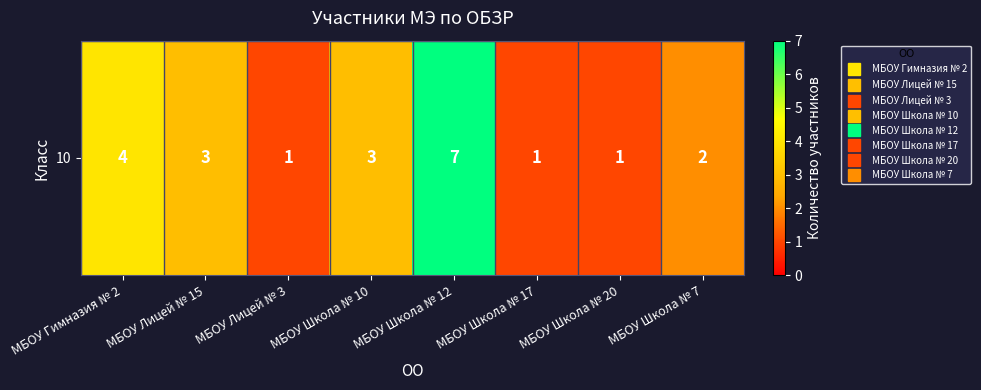

Reading right to left, list all the values displayed in this chart.

2	1	1	7	3	1	3	4